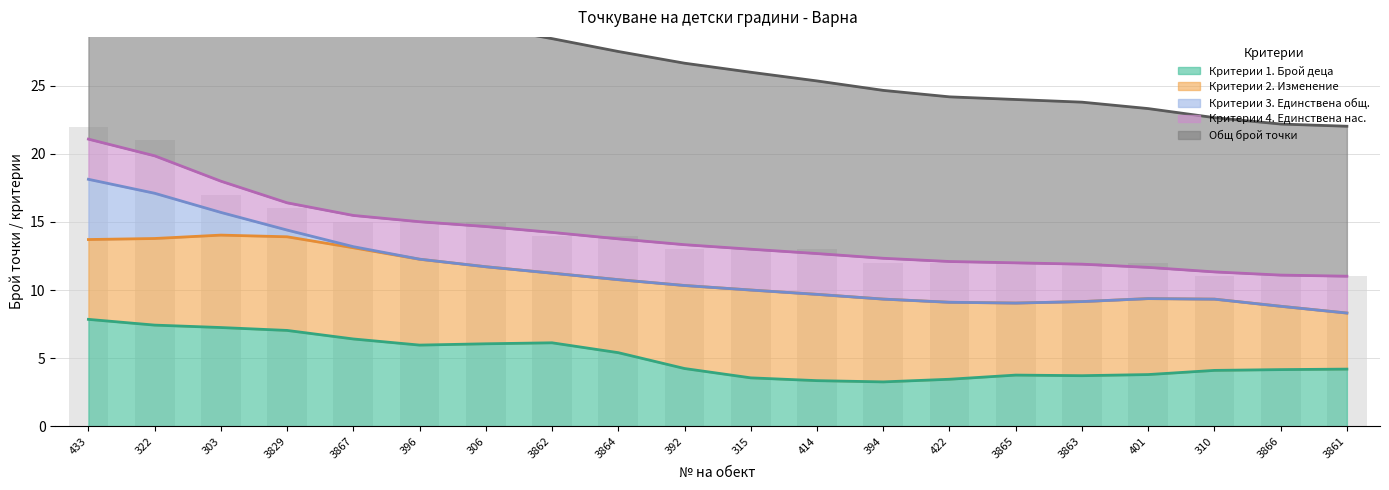

What is the highest value of the Критерии 2. Изменение series?

7